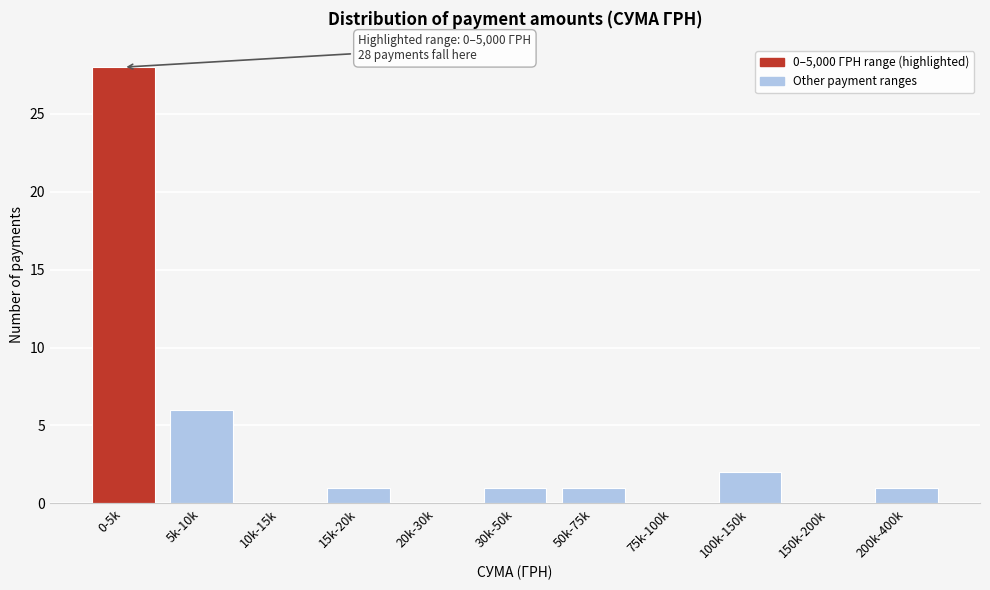

Reading left to right, what are all the values shown in this chart?

0-5k=28	5k-10k=6	10k-15k=0	15k-20k=1	20k-30k=0	30k-50k=1	50k-75k=1	75k-100k=0	100k-150k=2	150k-200k=0	200k-400k=1